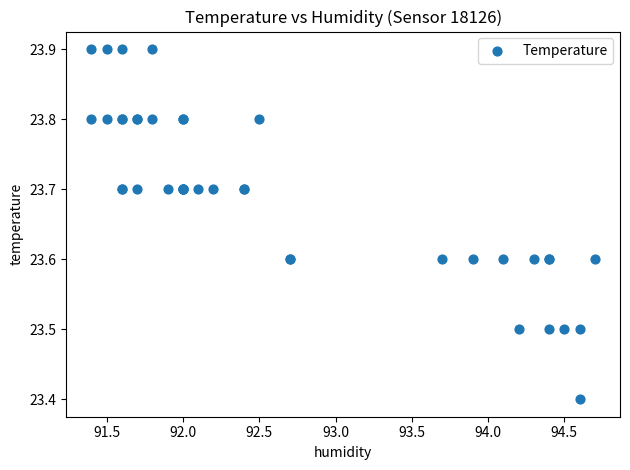

What Y value in the scatter plot is closest to 23?

23.4